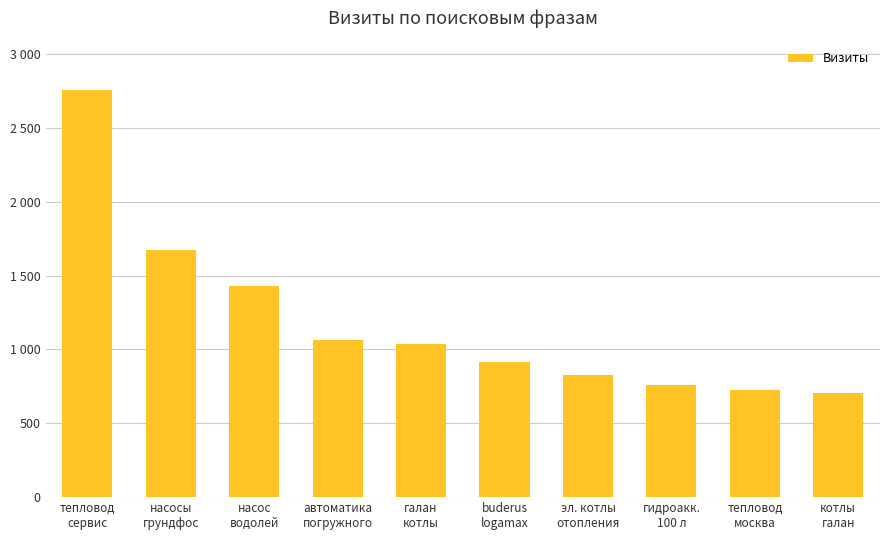

What is the ratio of the value at тепловод
москва to the value at галан
котлы?

0.7